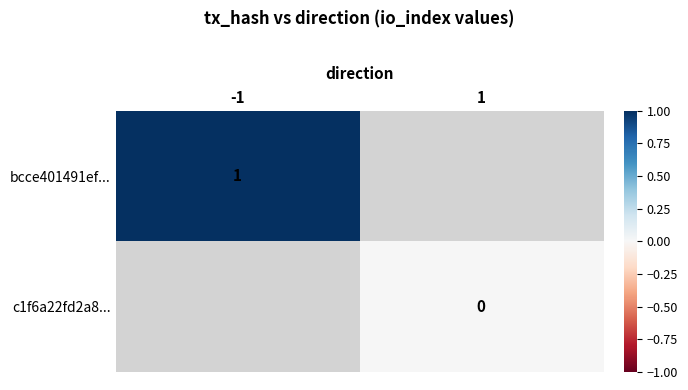

The value of bcce401491ef... at -1 is 2. True or false?

False